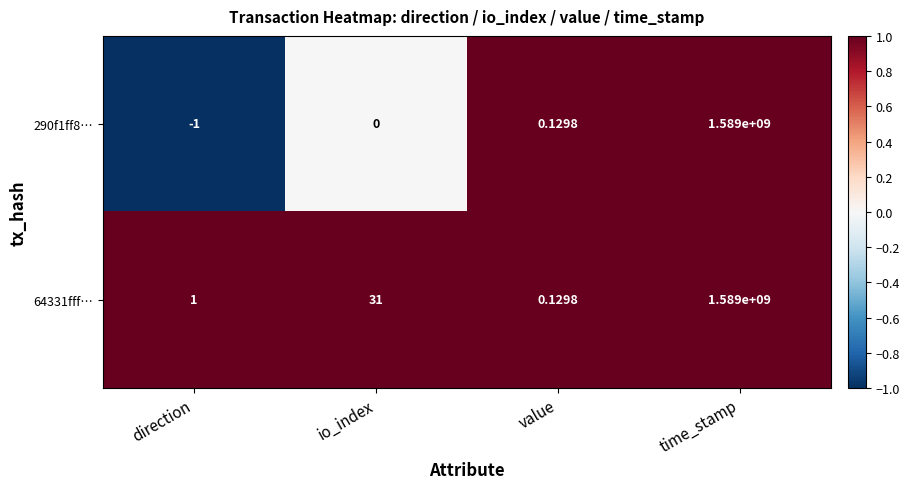

List the labels in order of 290f1ff8… value, smallest first.

direction, io_index, value, time_stamp